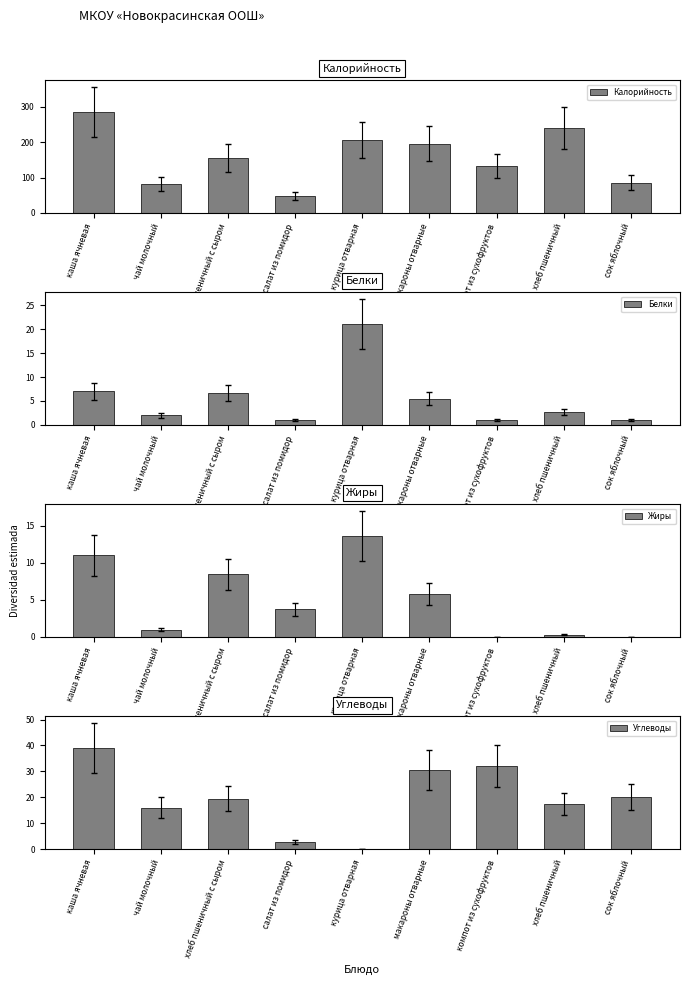

How many bars are there in total?

36